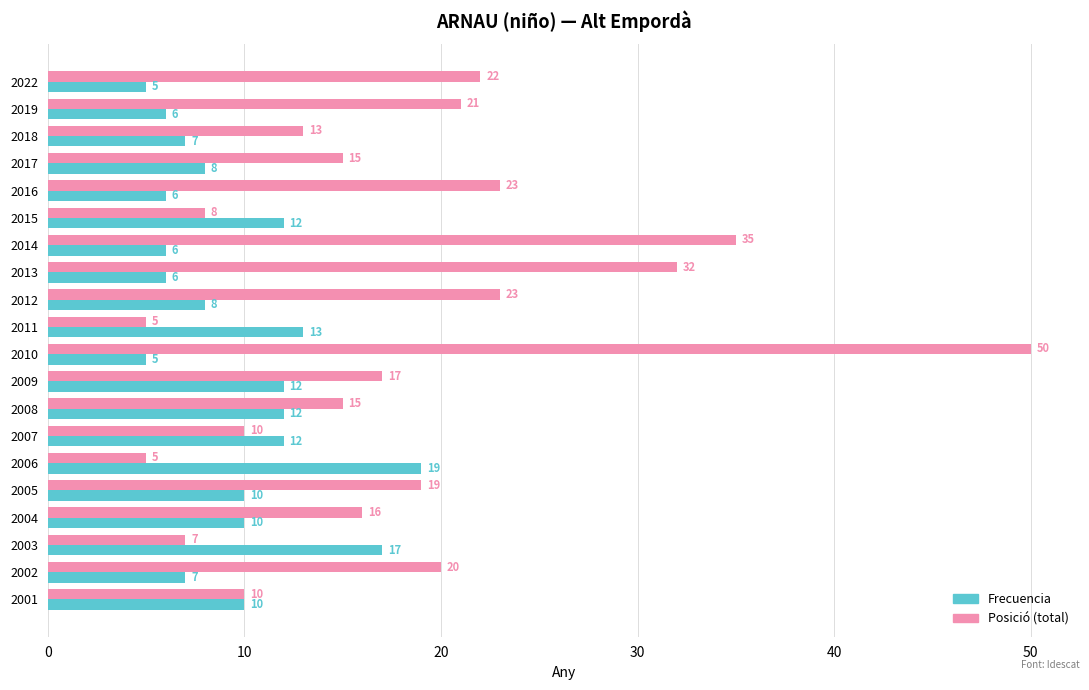

At how many categories does at least one series exceed 29?

3